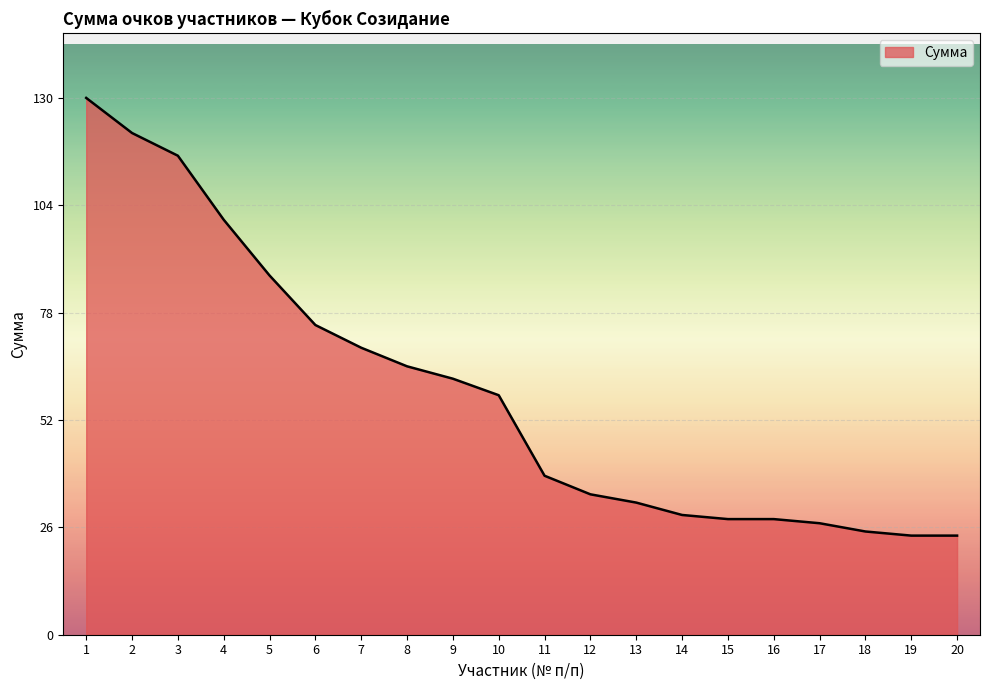

The value at 19 is 24.0. True or false?

True